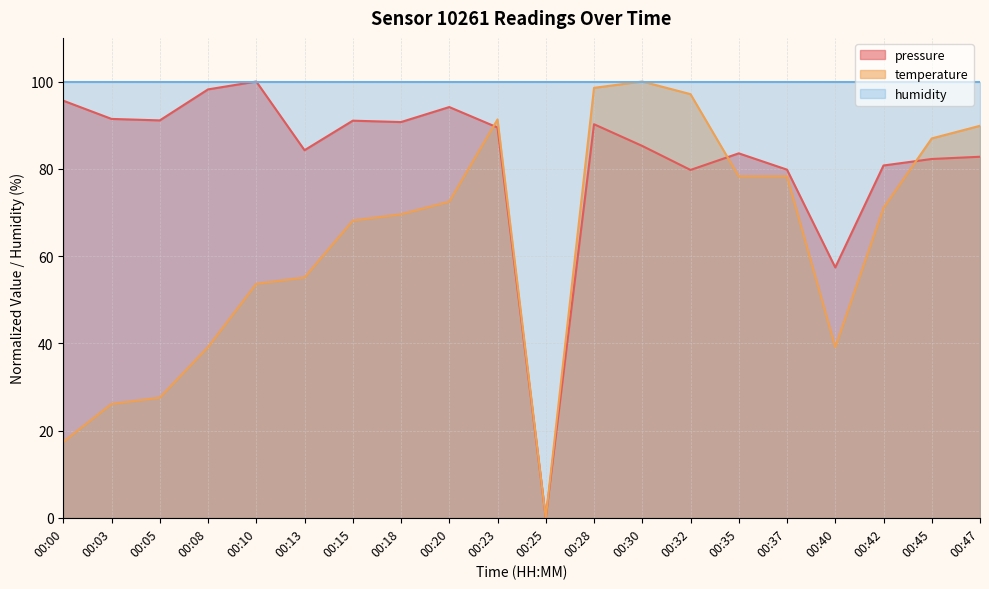

The value of pressure at 00:05 is 91.1. True or false?

True